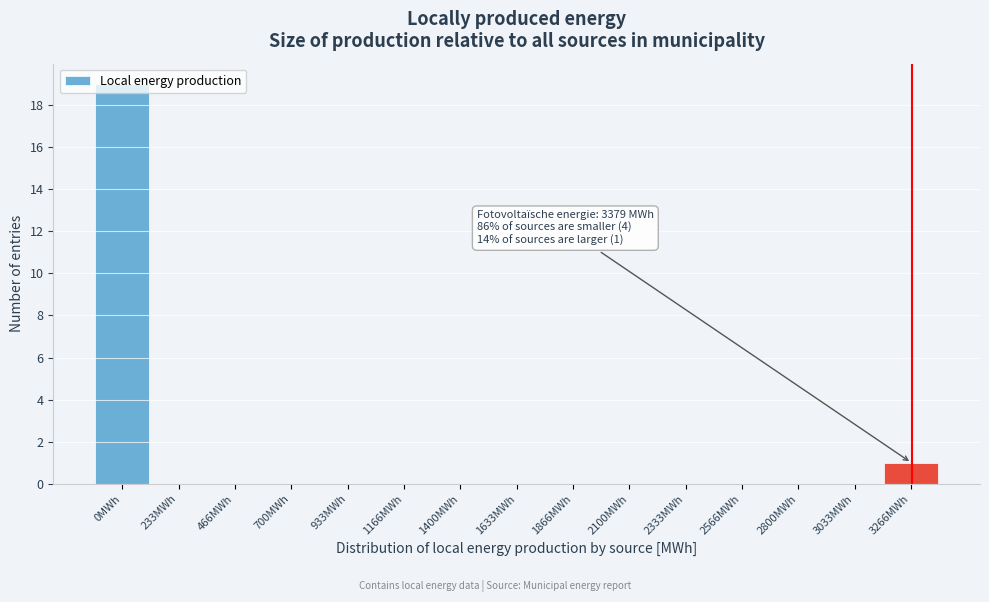

What is the greatest value displayed?

19